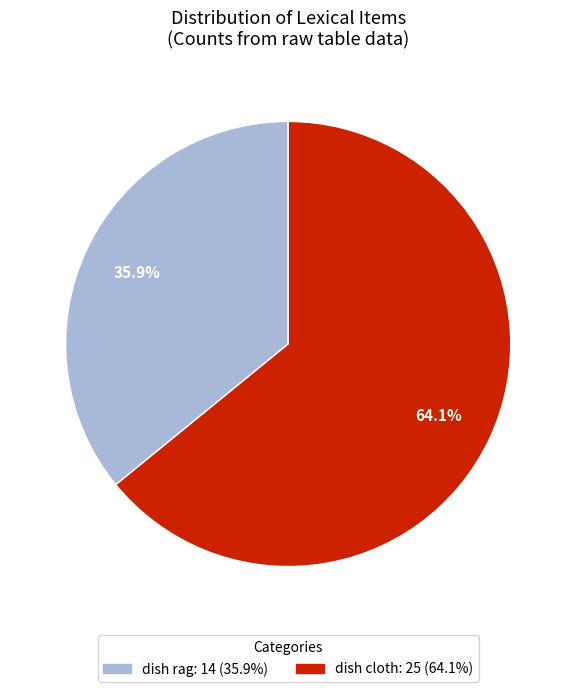

Rank the categories by value from lowest to highest.

dish rag, dish cloth